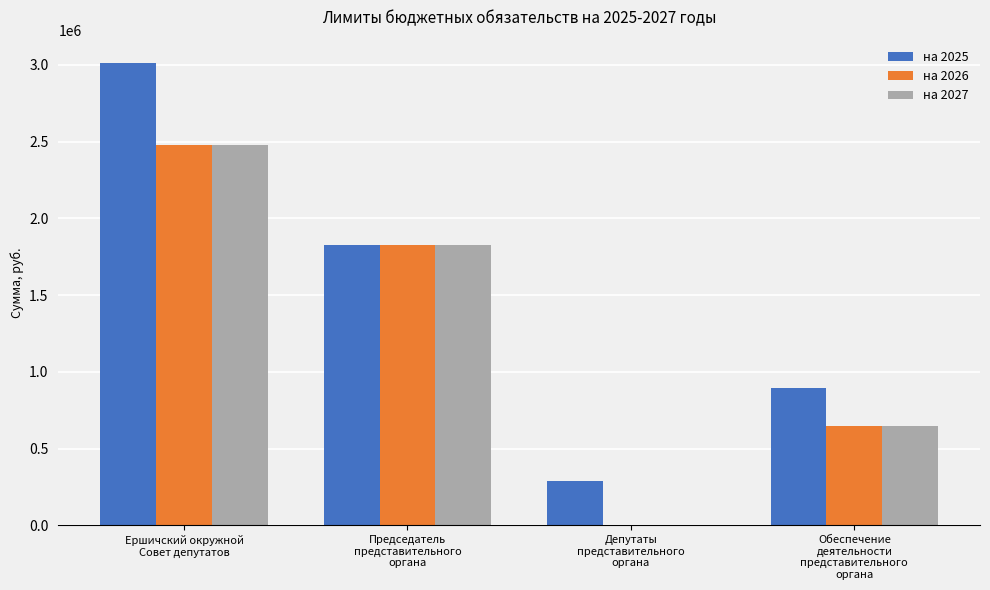

What is the sum of the на 2025 values at Ершичский окружной
Совет депутатов and Председатель
представительного
органа?

4843250